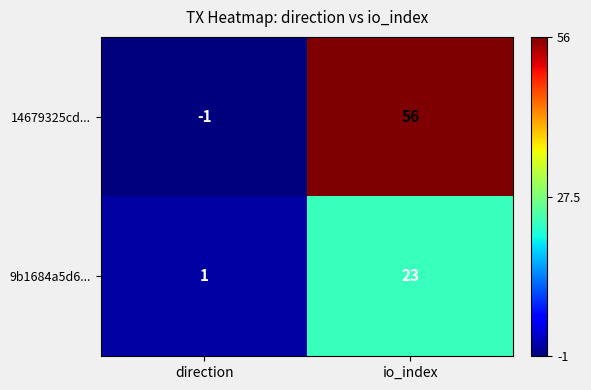

Which category has the lowest value across all series?

direction